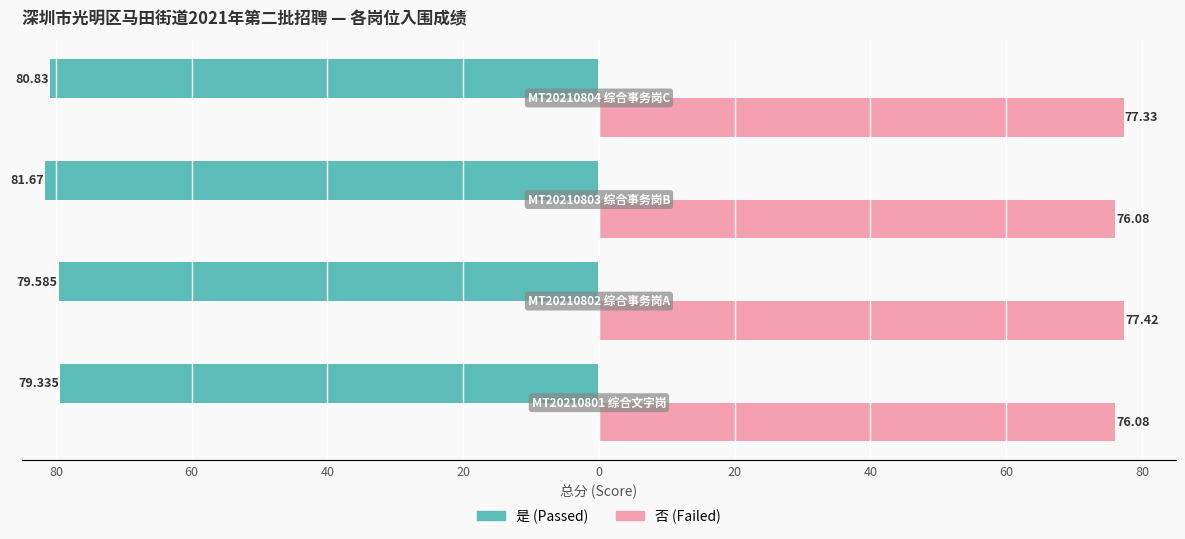

Reading left to right, transcribe all the data shown in this chart.

是 (Passed): -79.3	-79.6	-81.7	-80.8
否 (Failed): 76.1	77.4	76.1	77.3